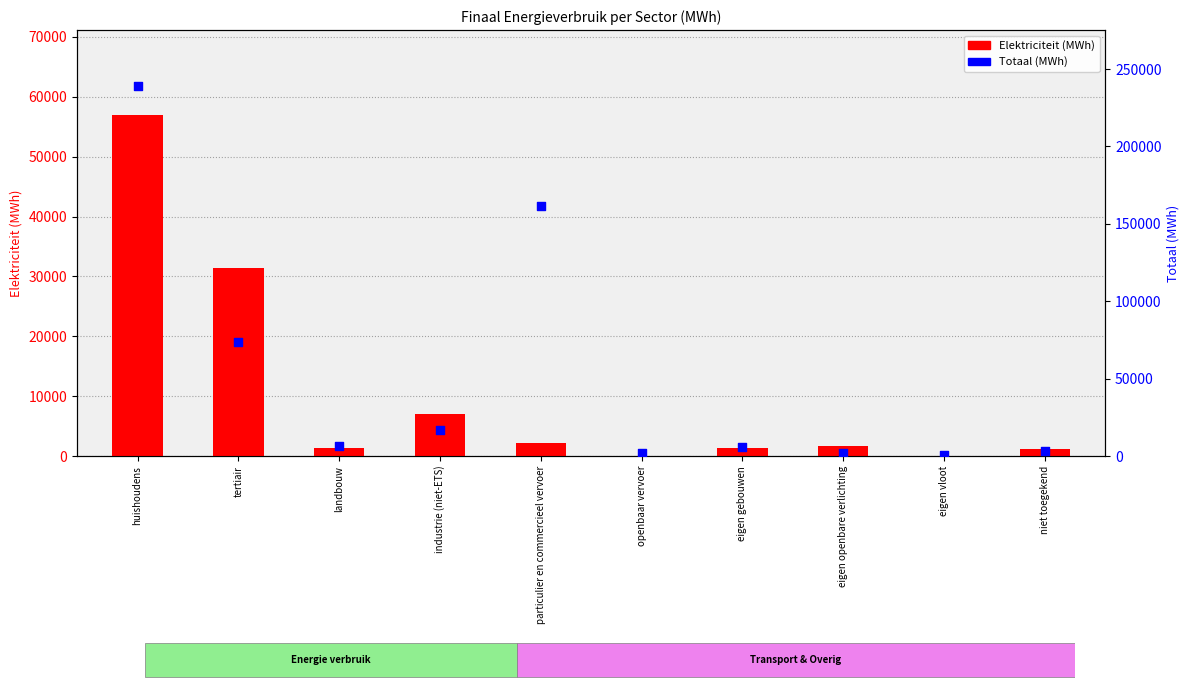

At which category is the sum across all series the highest?

huishoudens